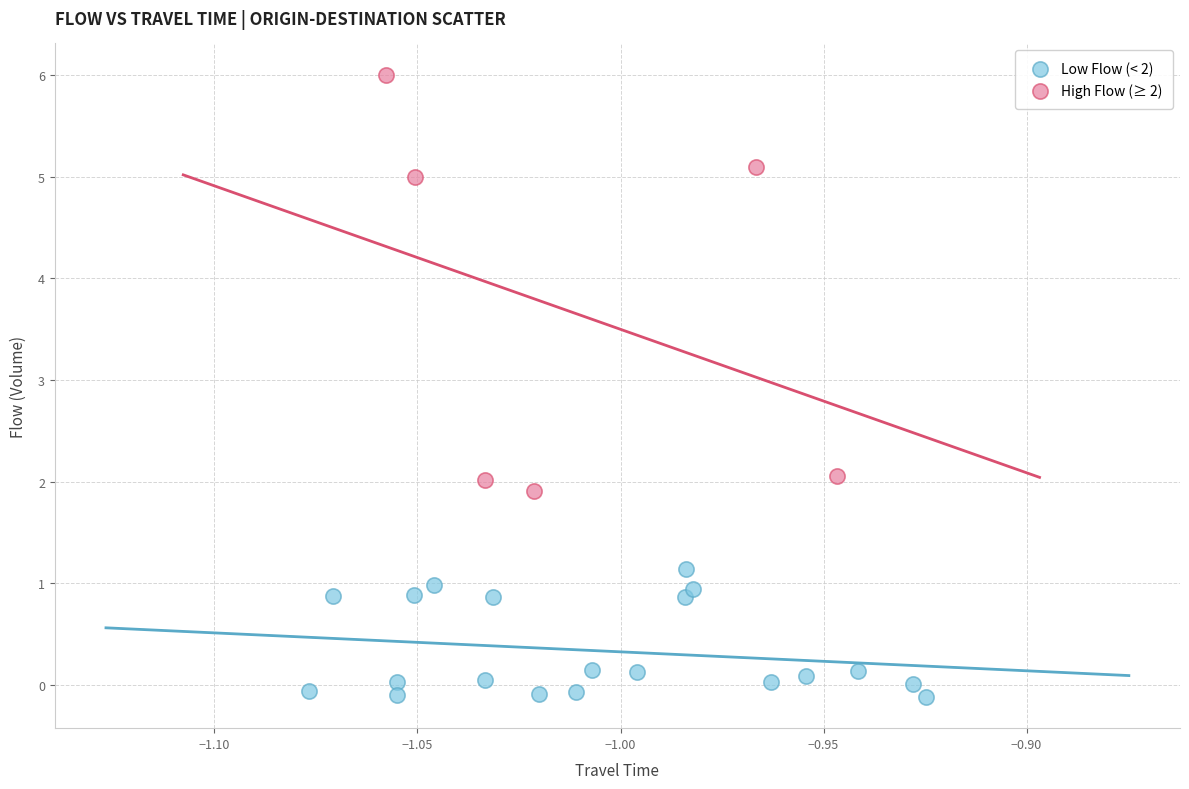

Which series reaches the minimum Y coordinate?

Low Flow (< 2)